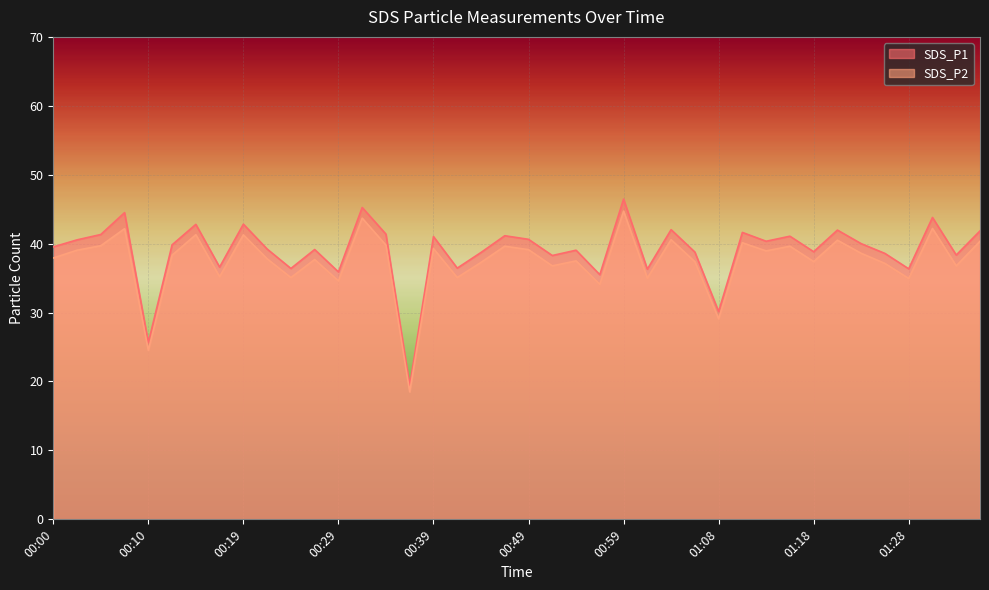

True or false: SDS_P1 has more than 0 interior local peaks.

True